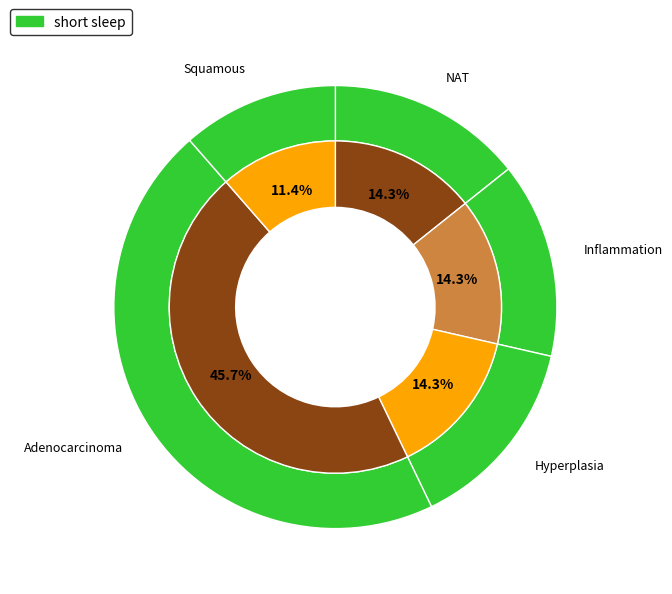

To the nearest percent, what is the combined percentage of Hyperplasia and Adenocarcinoma?

60%